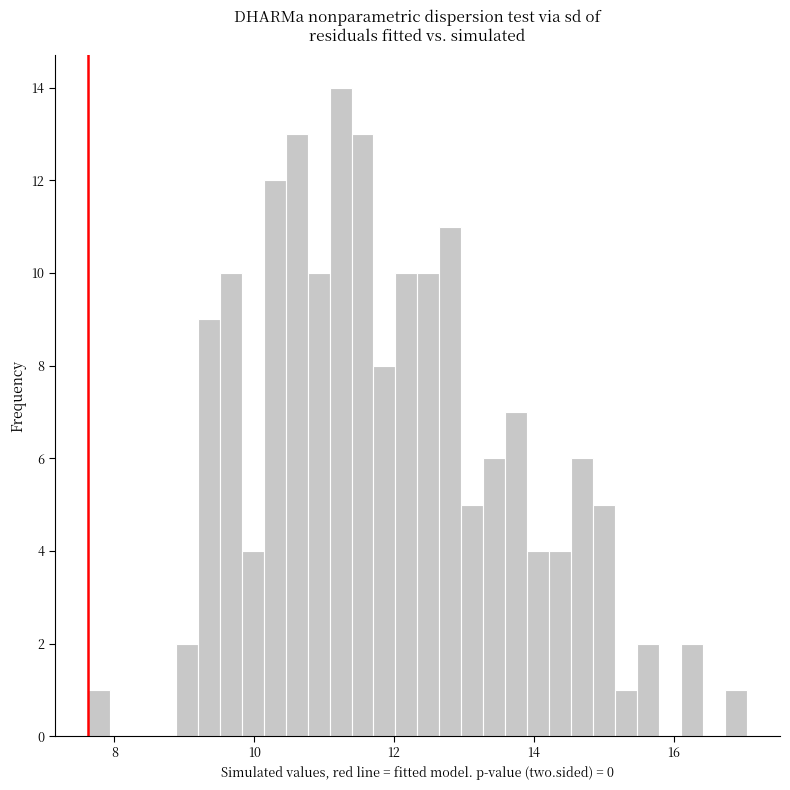

Around what value on the x-axis is the tallest bar? Give the approximate position of its centre, as read against the axis.

11.2